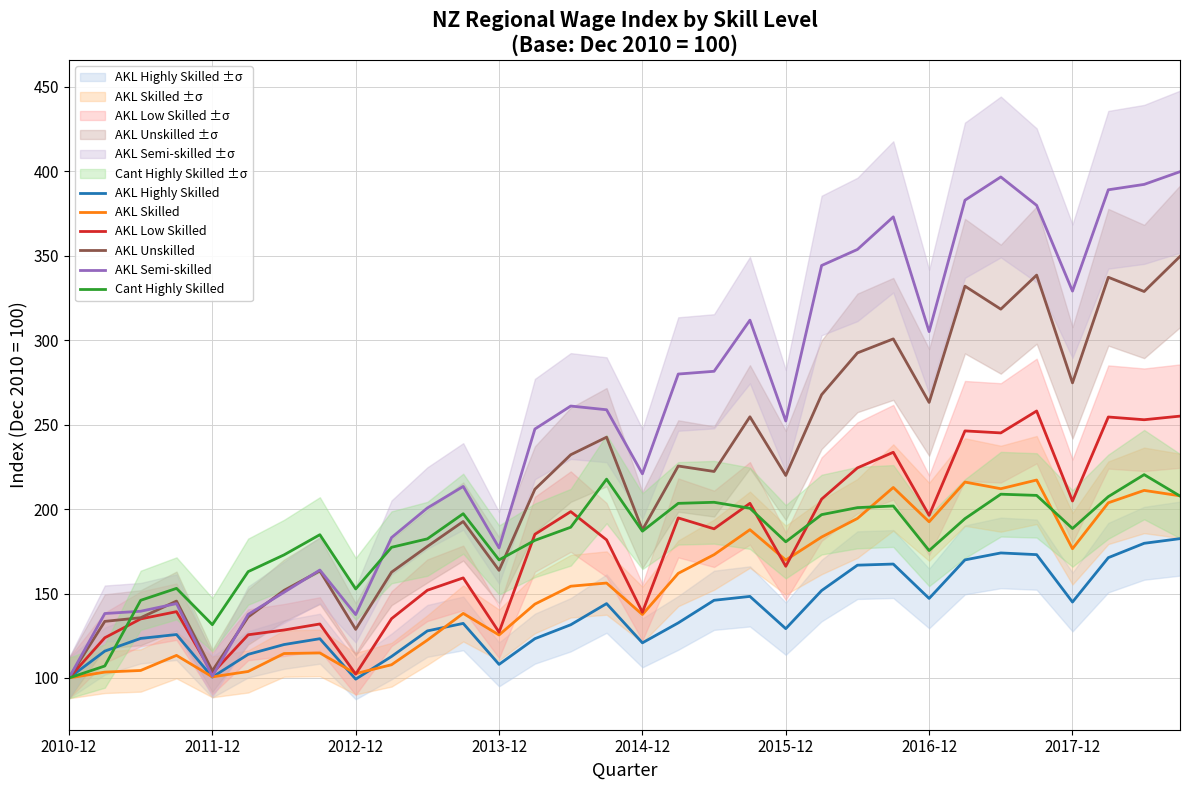

What is the lowest value of the AKL Skilled series?

100.0